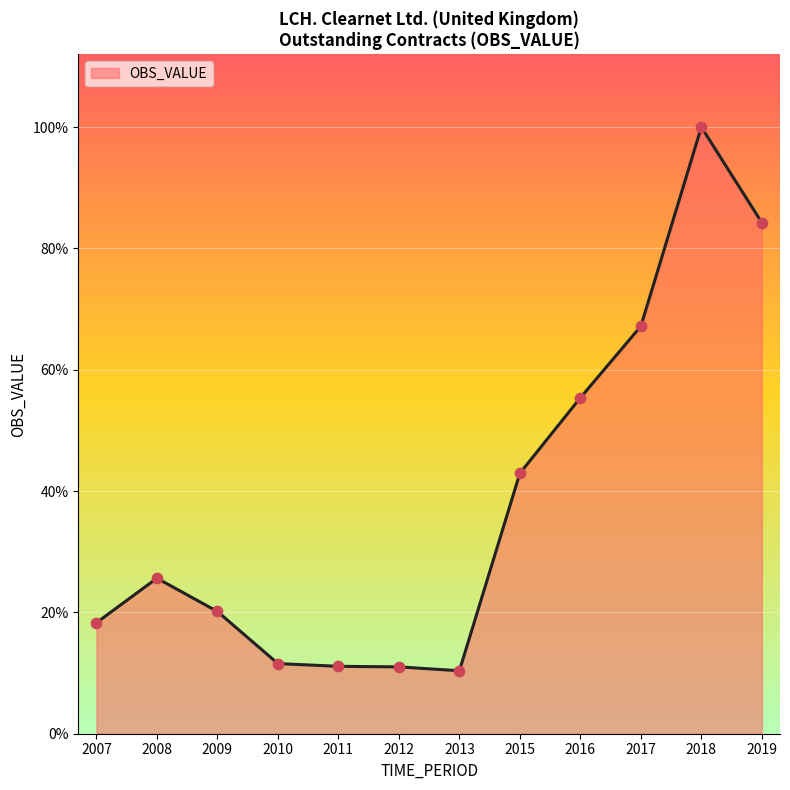

Approximately how many times larger is the value at 2019 compared to 2016?

1.5